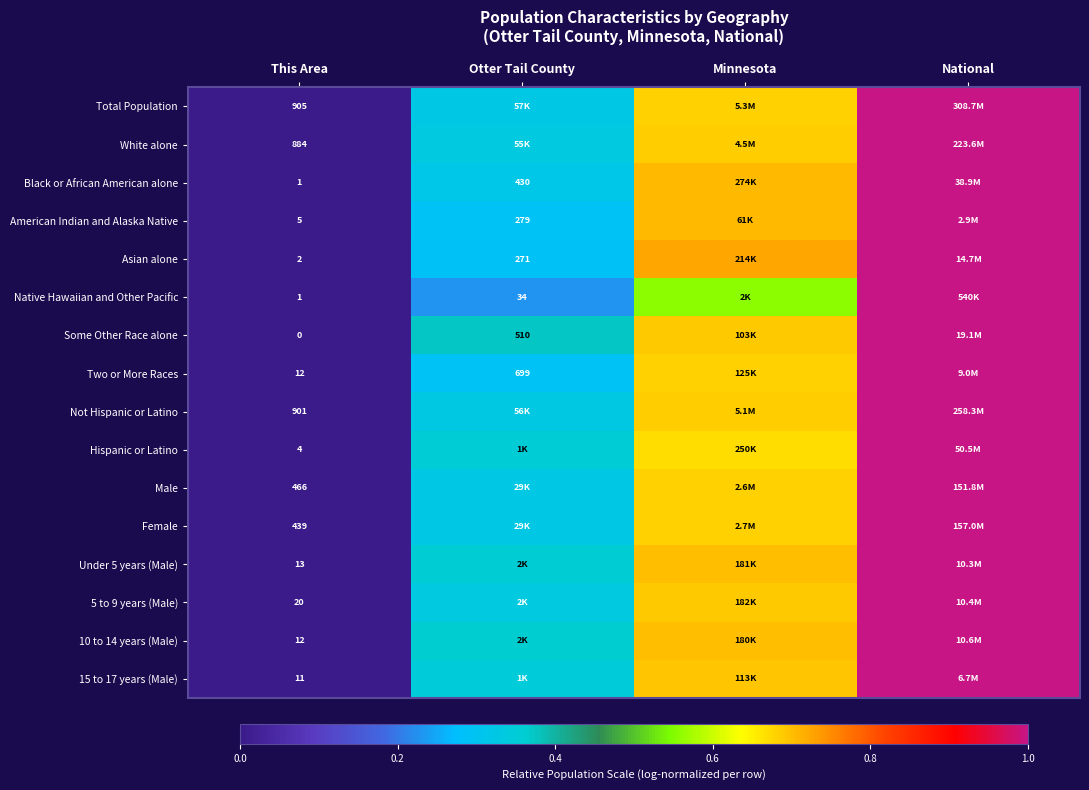

Count the number of categories in the chart.

4